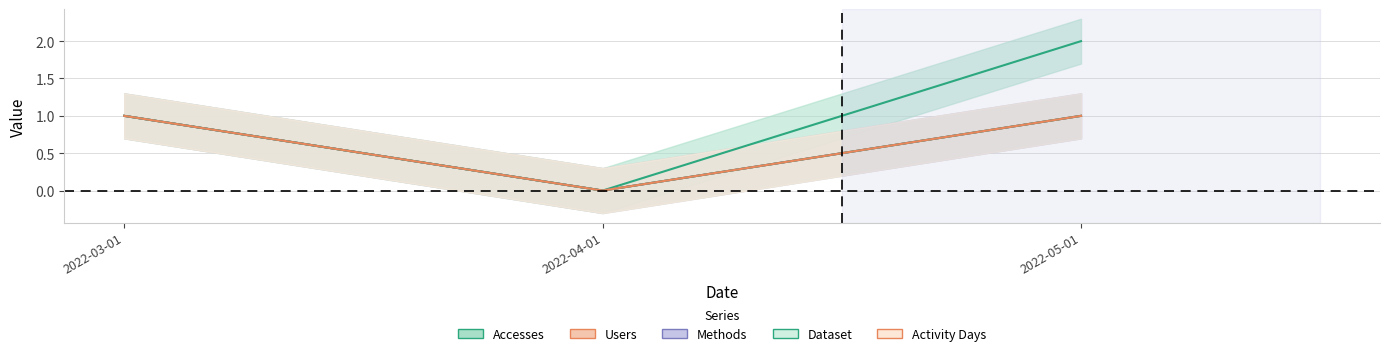

What is the average value of the Activity Days series?

1